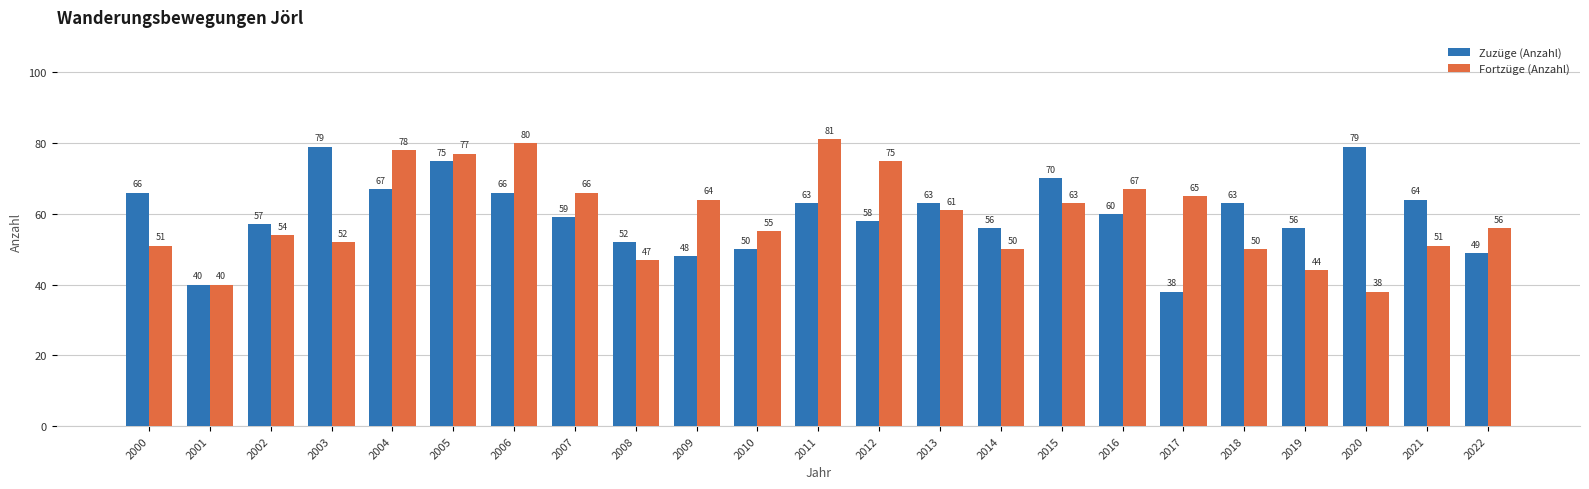

Reading left to right, list all the values displayed in this chart.

Zuzüge (Anzahl): 66	40	57	79	67	75	66	59	52	48	50	63	58	63	56	70	60	38	63	56	79	64	49
Fortzüge (Anzahl): 51	40	54	52	78	77	80	66	47	64	55	81	75	61	50	63	67	65	50	44	38	51	56